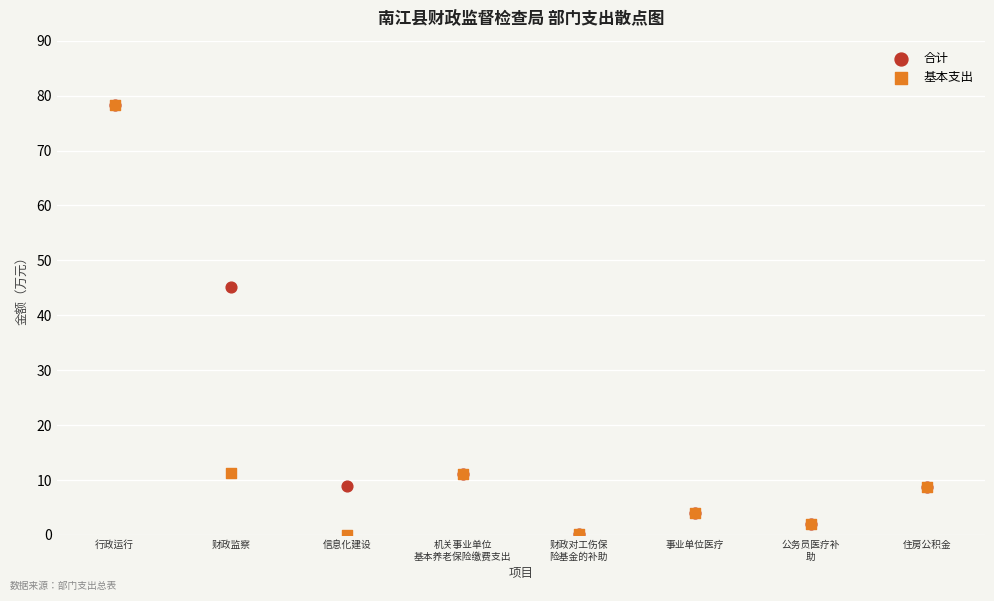

In the 基本支出 series, what Y value is closest to 39?

11.3